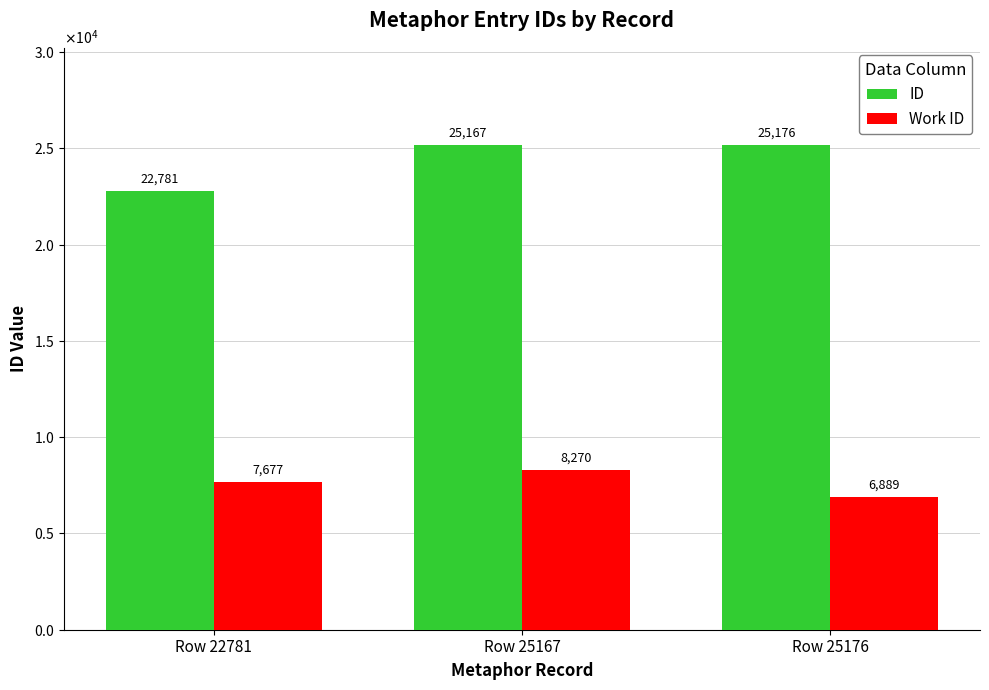

What is the value of the Work ID bar at the 1st from the left?

7677